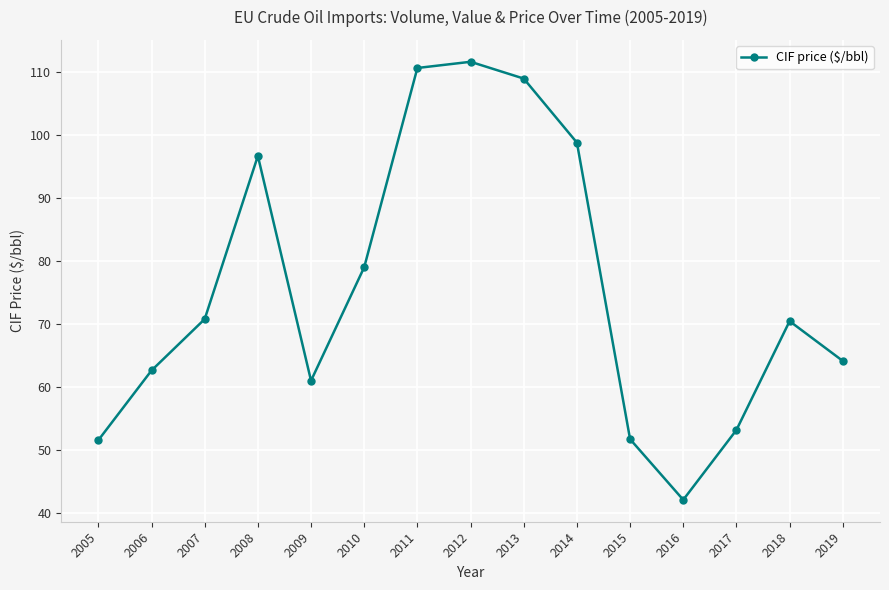

At which label does the data first exceed 70?

2007